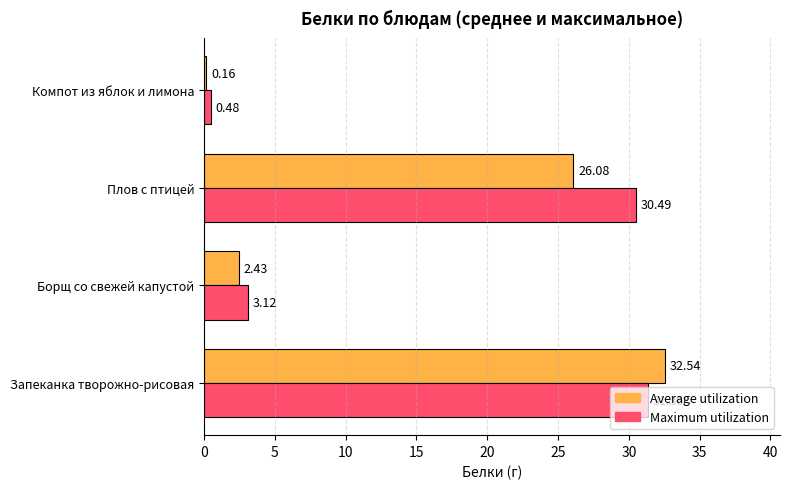

What is the sum of the Maximum utilization values at Компот из яблок и лимона and Запеканка творожно-рисовая?

31.8